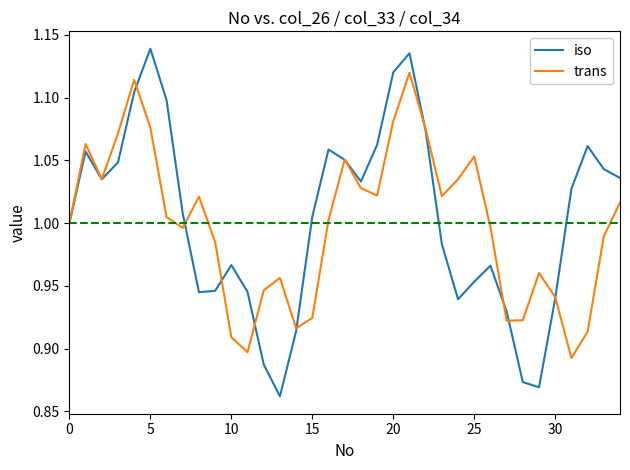

Rank the series by their maximum value, from lowest to highest.

trans, iso